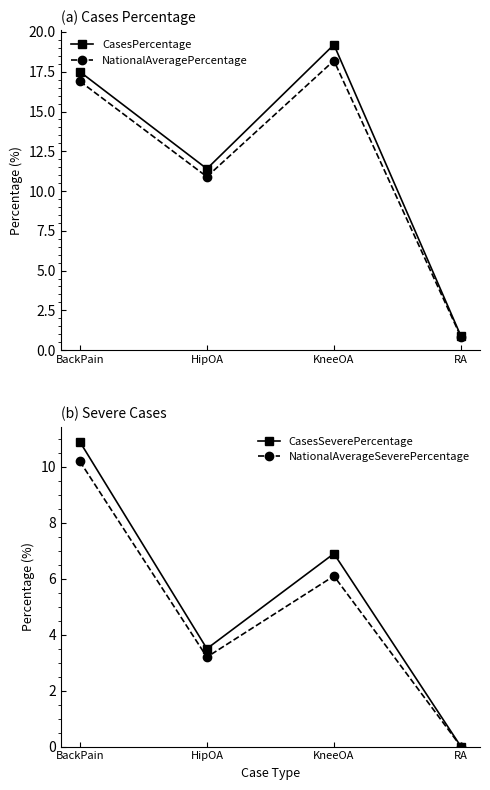

Does the chart have visible grid lines?

No